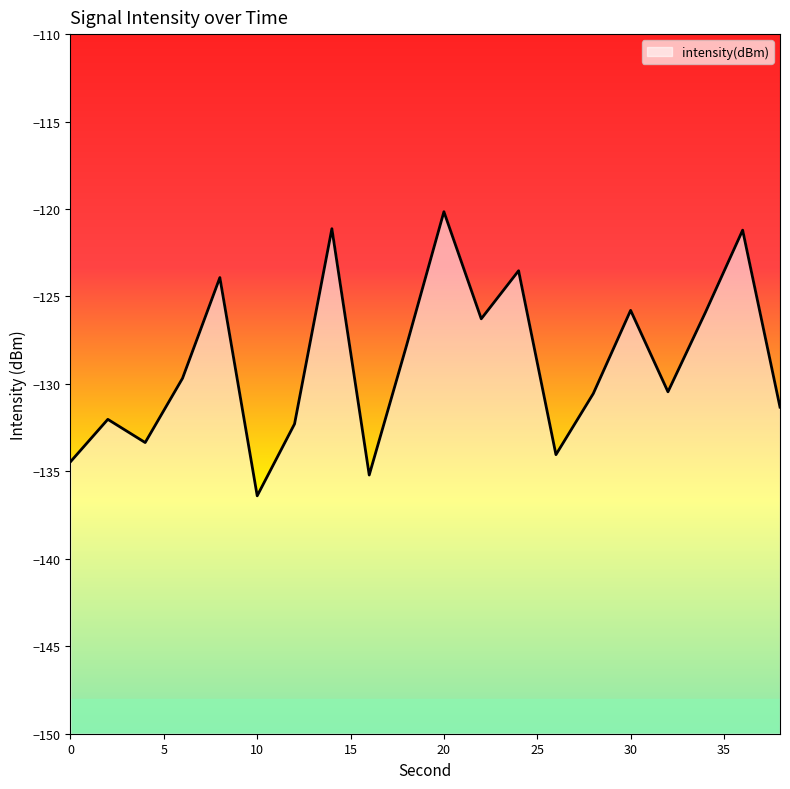

List the labels in order of value, largest first.

20, 14, 36, 24, 8, 30, 34, 22, 18, 6, 32, 28, 38, 2, 12, 4, 26, 0, 16, 10